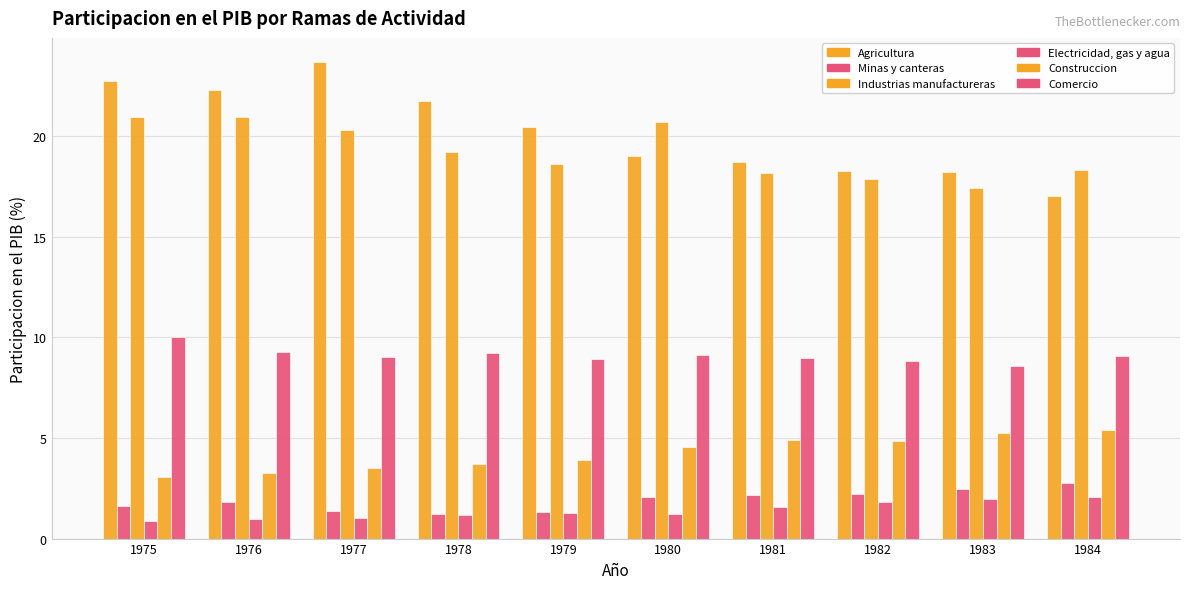

How many bars are there in total?

60